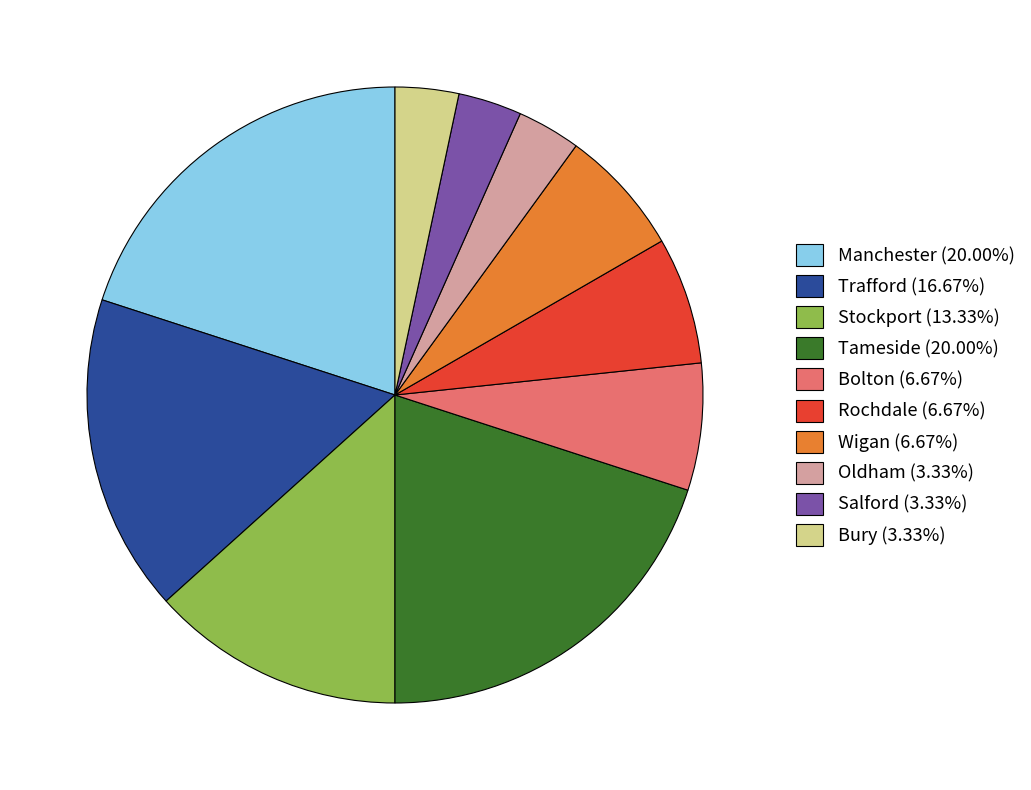

What is the ratio of the value at Tameside (20.00%) to the value at Bury (3.33%)?

6.0